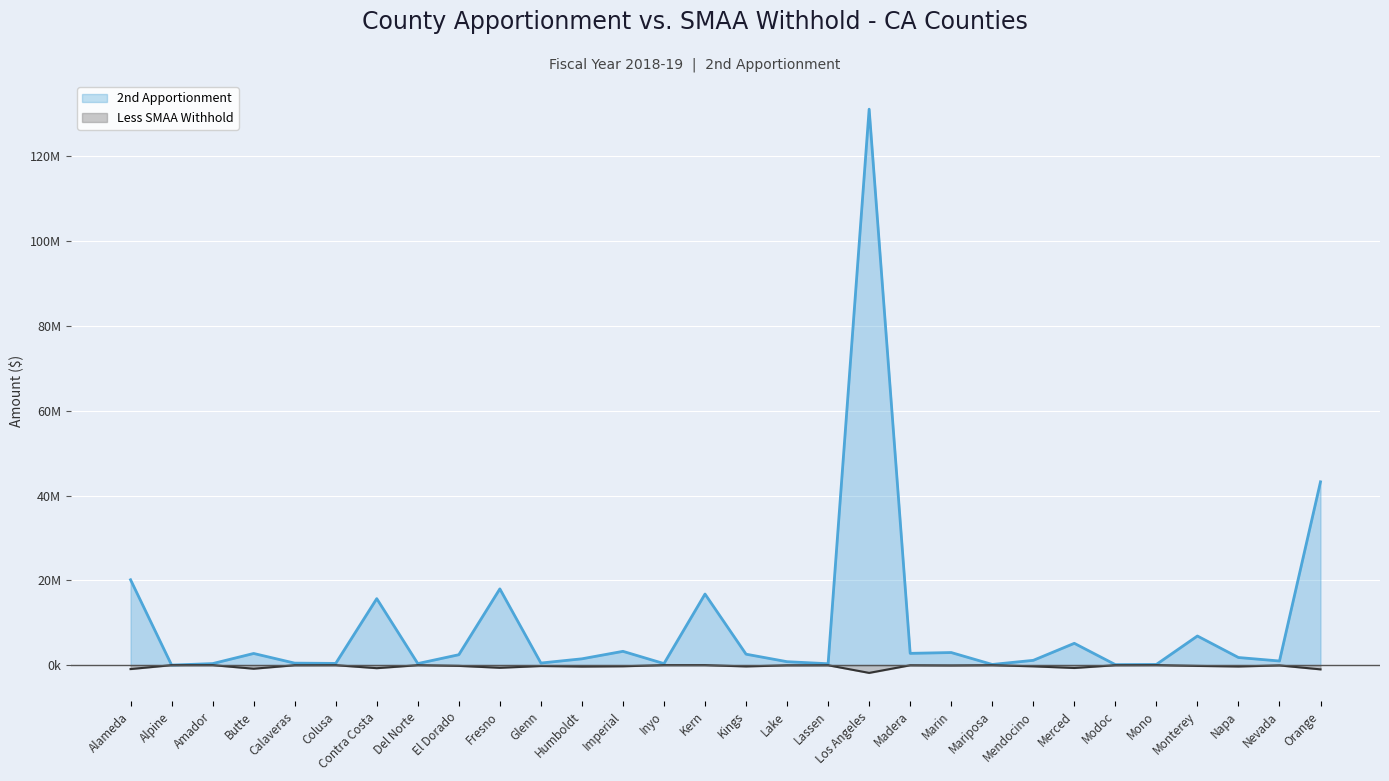

The Less SMAA Withhold series shows -282159 at Mendocino. True or false?

True